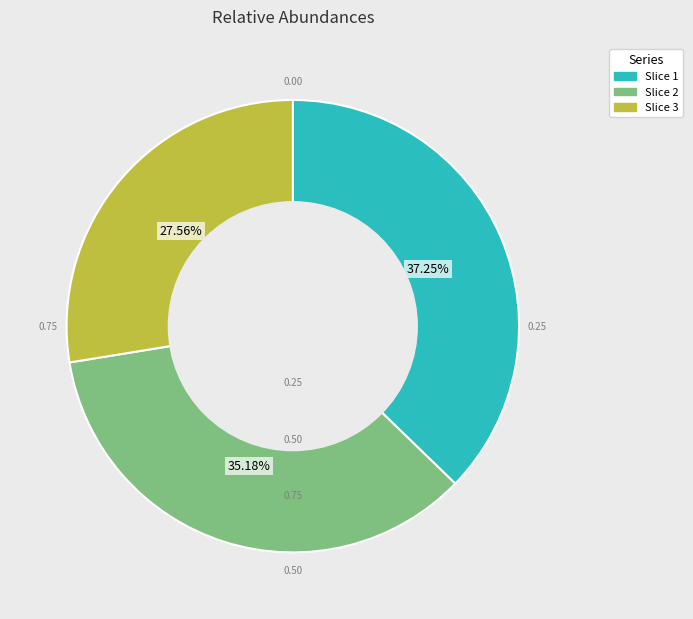

Count the number of slices in the pie.

3